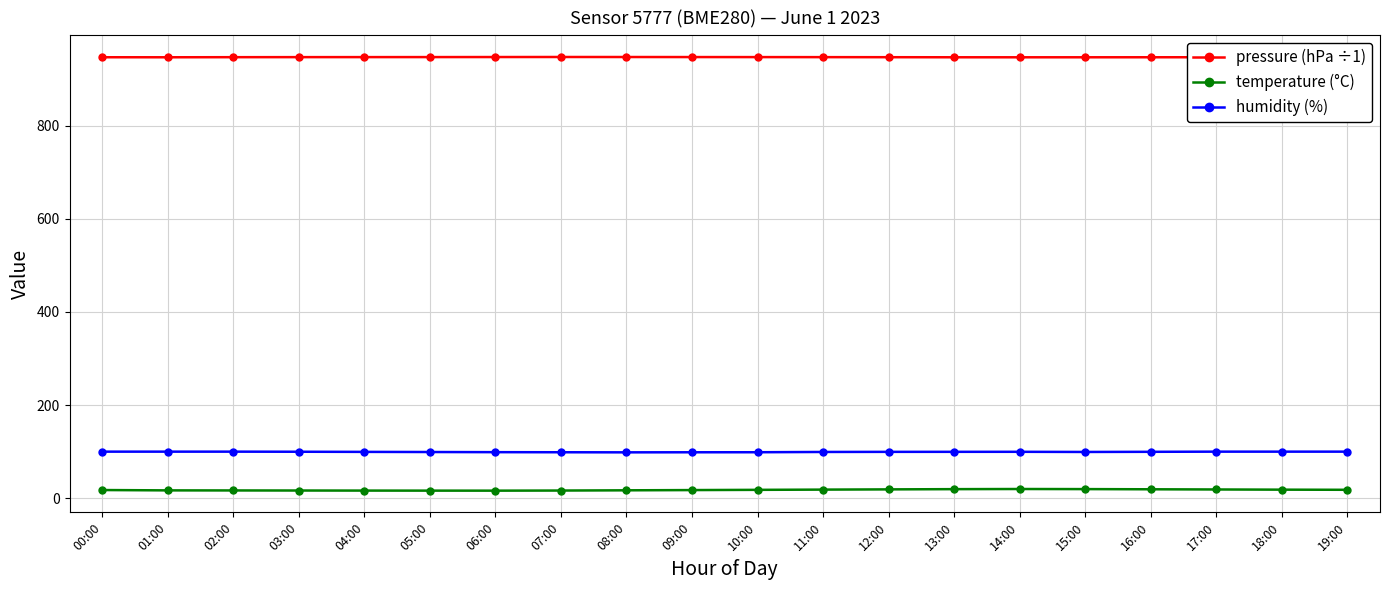

Does the chart display data point markers on the line(s)?

Yes